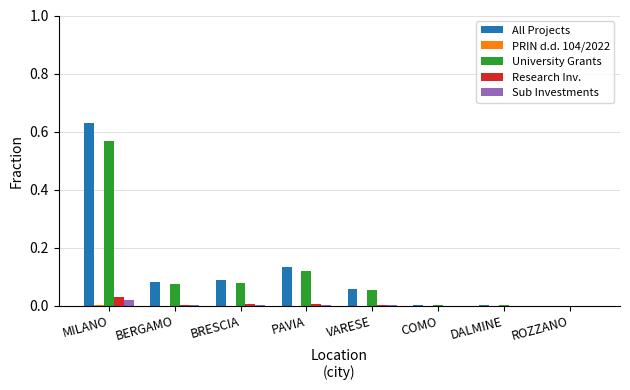

Does the chart contain stacked bars?

No